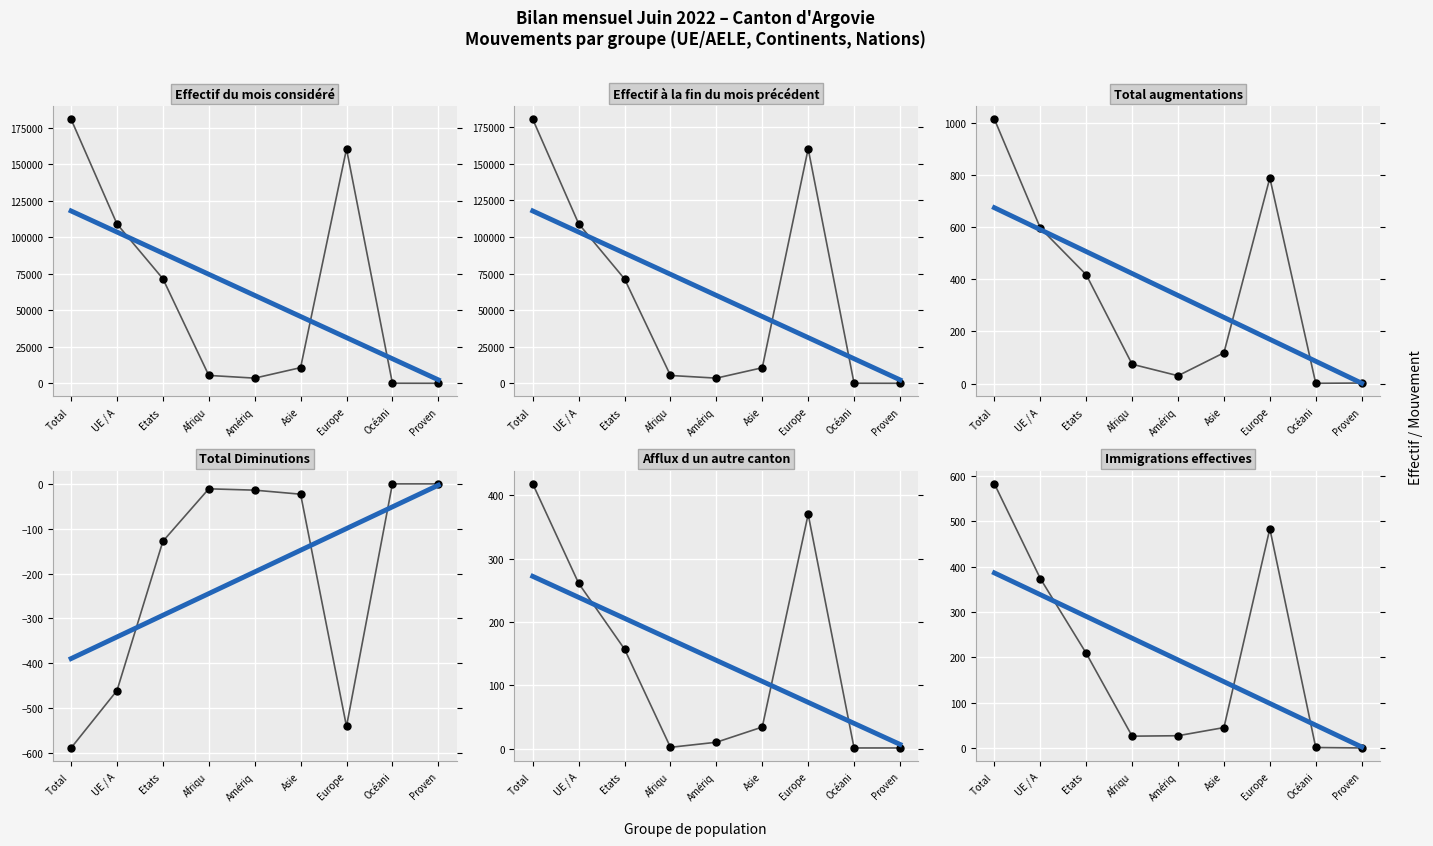

True or false: Immigrations effectives has a value of 583 at Total .

True